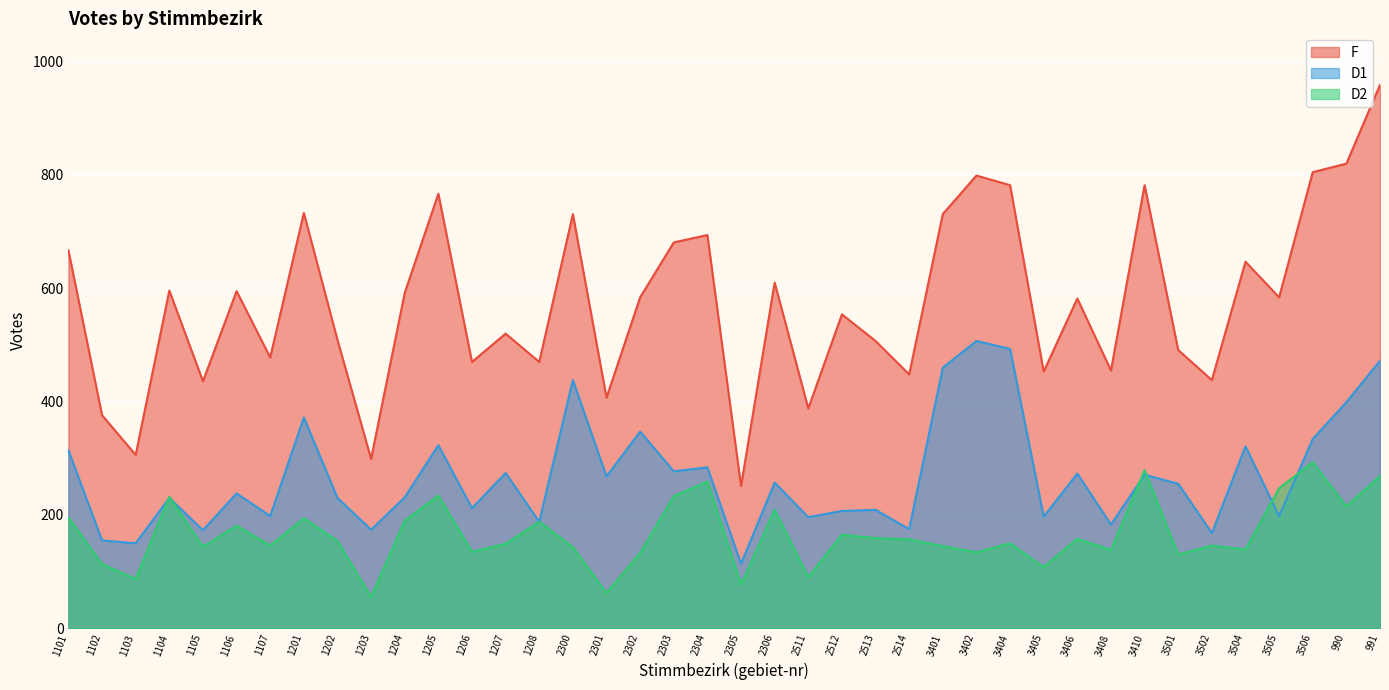

Reading right to left, extract all data points from this chart.

F: 959	820	805	584	647	438	491	782	455	582	453	782	799	731	448	507	554	388	610	251	694	681	584	407	731	470	520	470	767	592	299	509	733	478	595	436	596	306	376	667
D1: 472	399	334	198	321	168	255	271	183	273	197	493	507	460	175	209	207	196	257	114	284	277	347	268	438	188	274	212	323	231	174	230	372	198	238	173	230	150	155	314
D2: 269	215	293	247	139	146	130	279	138	158	108	150	134	145	157	159	165	90	209	77	259	233	133	62	143	188	149	135	234	190	55	154	194	146	181	144	232	87	113	196